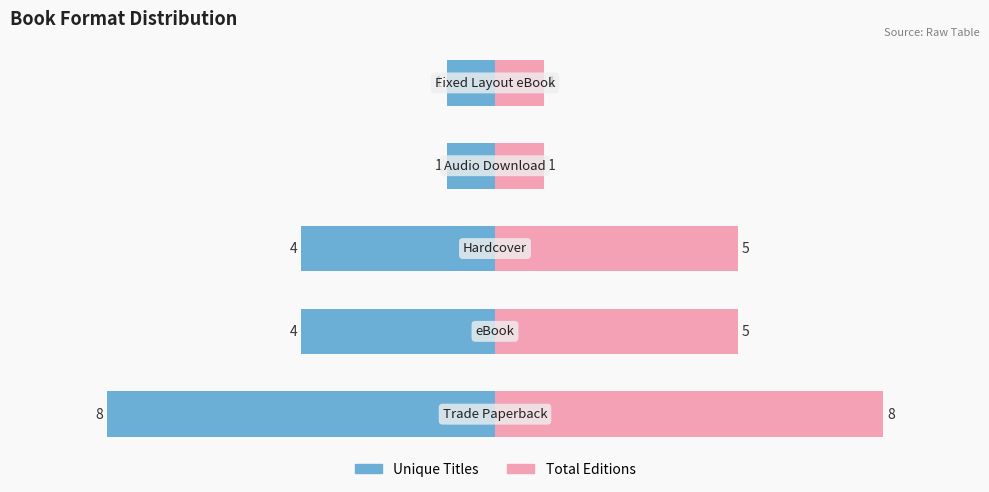

True or false: Unique Titles has a value of -13 at −10.0.

False